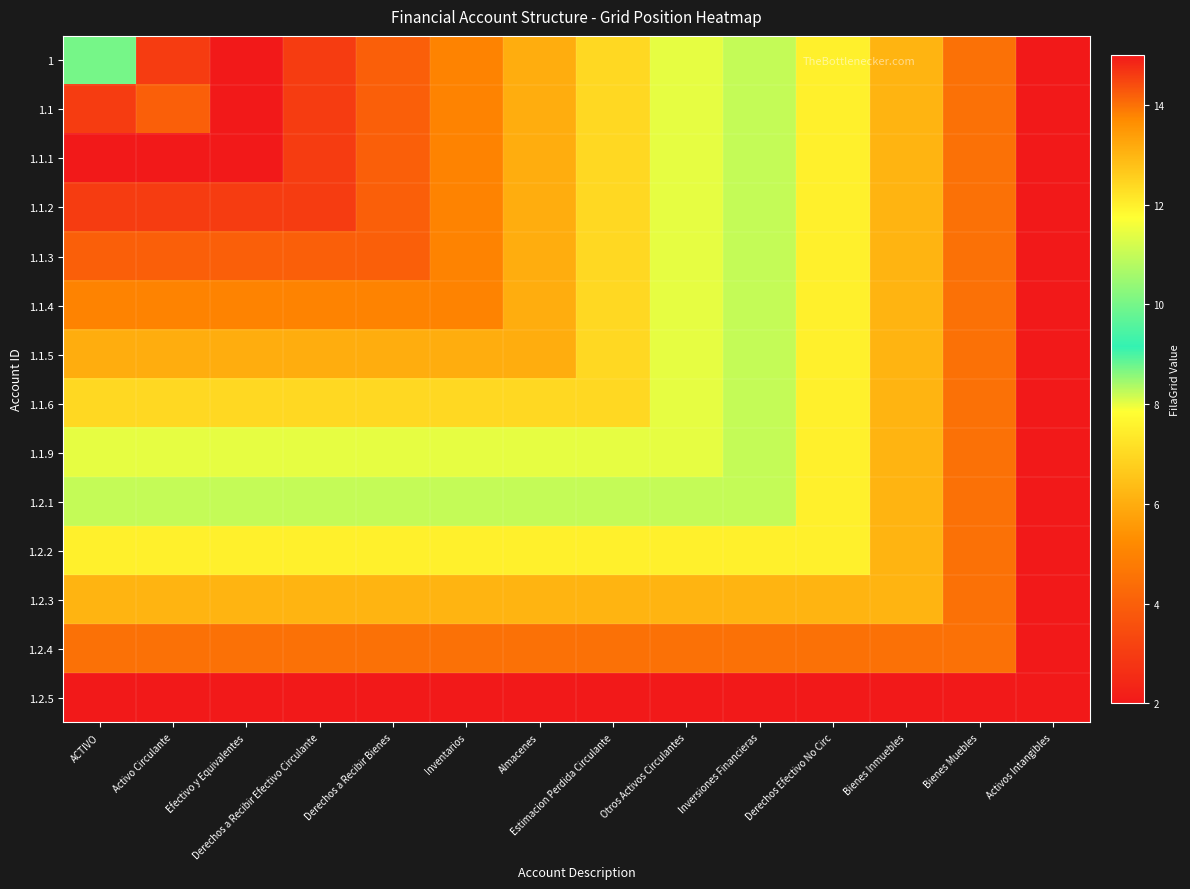

Which series has the widest spread of values?

1